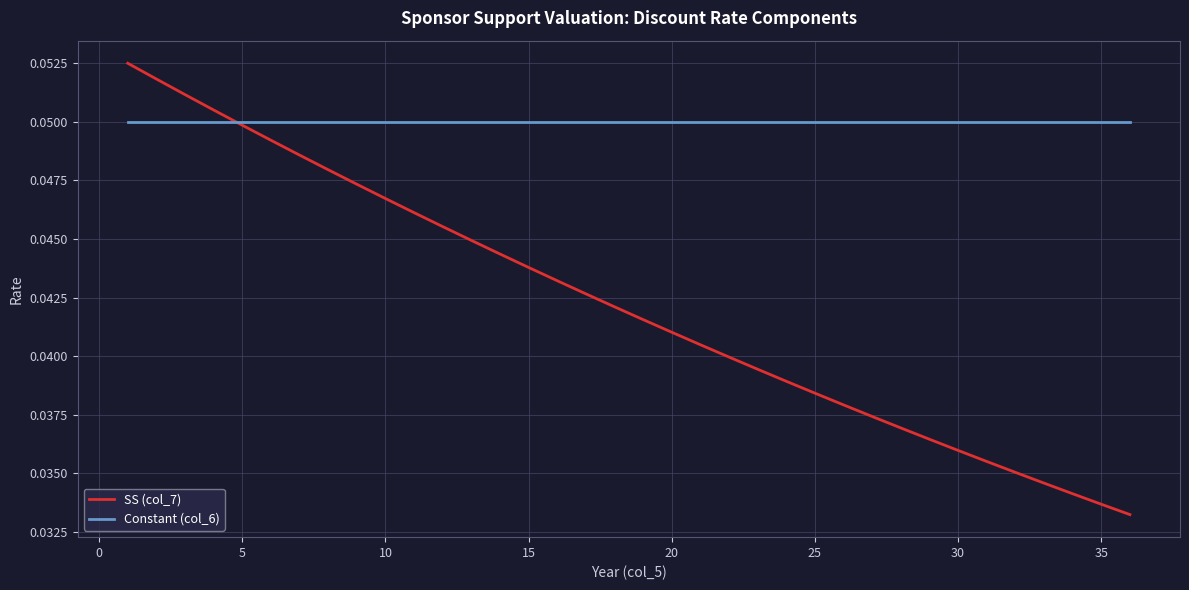

Which series has the widest spread of values?

SS (col_7)